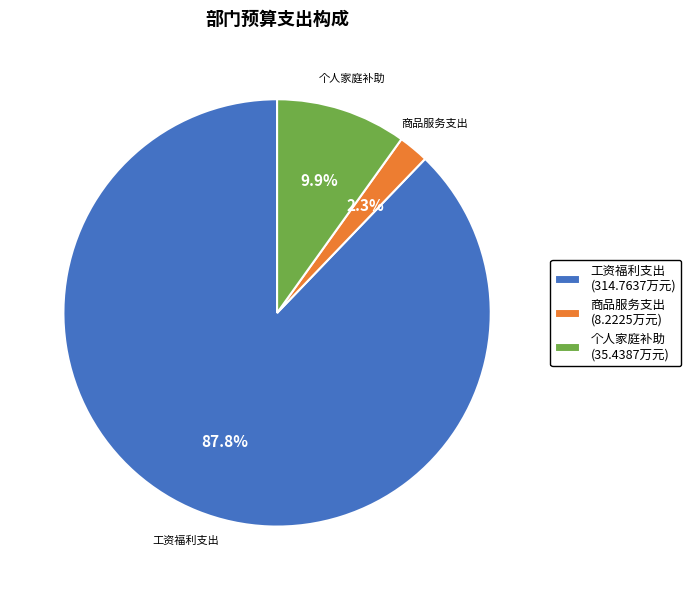

Which slice represents more than half of the pie?

工资福利支出 (314.7637万元)